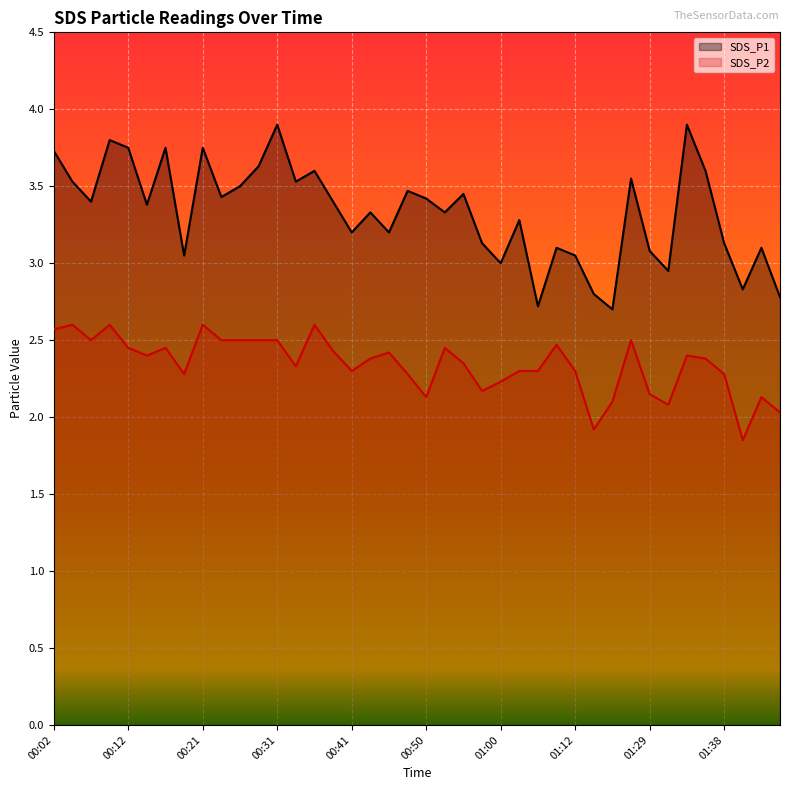

True or false: SDS_P1 and SDS_P2 cross at least once.

False